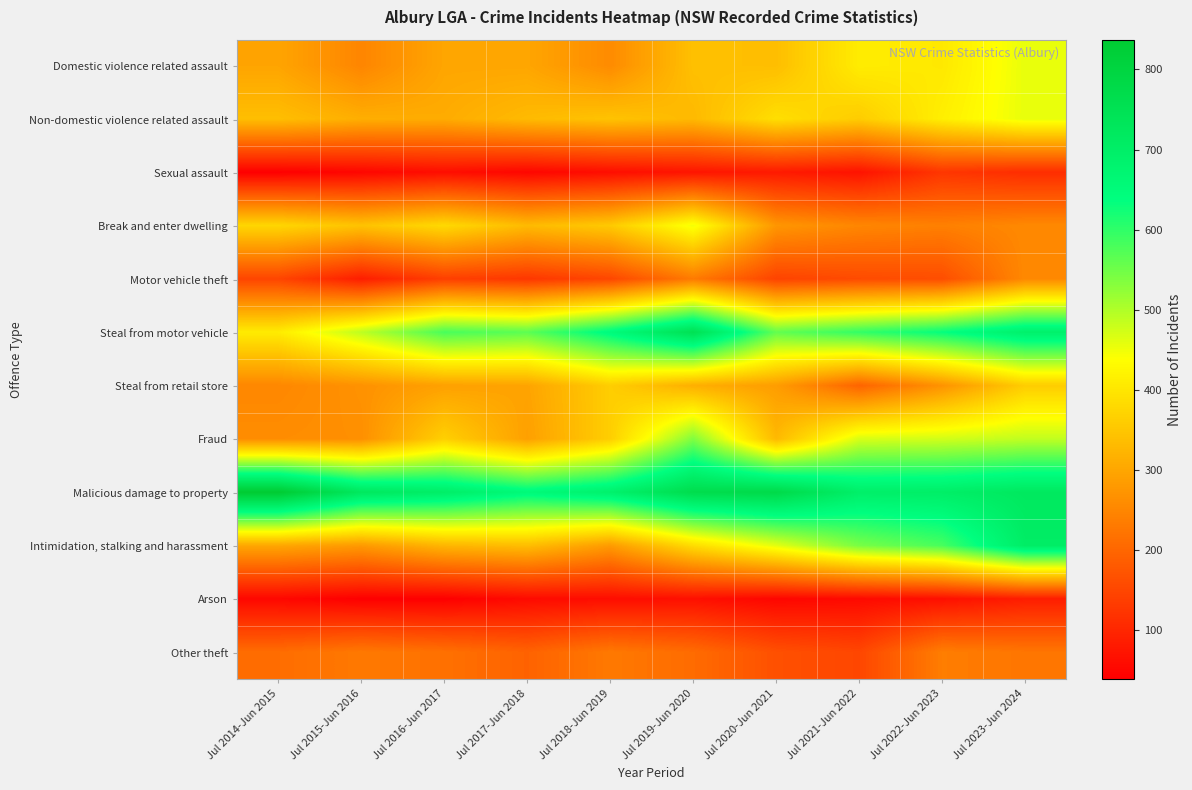

Reading left to right, what are all the values shown in this chart?

Domestic violence related assault: Jul 2014-Jun 2015=297	Jul 2015-Jun 2016=248	Jul 2016-Jun 2017=299	Jul 2017-Jun 2018=299	Jul 2018-Jun 2019=257	Jul 2019-Jun 2020=340	Jul 2020-Jun 2021=337	Jul 2021-Jun 2022=409	Jul 2022-Jun 2023=403	Jul 2023-Jun 2024=456
Non-domestic violence related assault: Jul 2014-Jun 2015=337	Jul 2015-Jun 2016=312	Jul 2016-Jun 2017=308	Jul 2017-Jun 2018=331	Jul 2018-Jun 2019=344	Jul 2019-Jun 2020=329	Jul 2020-Jun 2021=388	Jul 2021-Jun 2022=359	Jul 2022-Jun 2023=413	Jul 2023-Jun 2024=456
Sexual assault: Jul 2014-Jun 2015=39	Jul 2015-Jun 2016=49	Jul 2016-Jun 2017=61	Jul 2017-Jun 2018=49	Jul 2018-Jun 2019=61	Jul 2019-Jun 2020=72	Jul 2020-Jun 2021=80	Jul 2021-Jun 2022=69	Jul 2022-Jun 2023=124	Jul 2023-Jun 2024=110
Break and enter dwelling: Jul 2014-Jun 2015=375	Jul 2015-Jun 2016=344	Jul 2016-Jun 2017=380	Jul 2017-Jun 2018=331	Jul 2018-Jun 2019=355	Jul 2019-Jun 2020=448	Jul 2020-Jun 2021=275	Jul 2021-Jun 2022=250	Jul 2022-Jun 2023=240	Jul 2023-Jun 2024=254
Motor vehicle theft: Jul 2014-Jun 2015=148	Jul 2015-Jun 2016=86	Jul 2016-Jun 2017=139	Jul 2017-Jun 2018=126	Jul 2018-Jun 2019=150	Jul 2019-Jun 2020=232	Jul 2020-Jun 2021=145	Jul 2021-Jun 2022=157	Jul 2022-Jun 2023=161	Jul 2023-Jun 2024=254
Steal from motor vehicle: Jul 2014-Jun 2015=408	Jul 2015-Jun 2016=490	Jul 2016-Jun 2017=581	Jul 2017-Jun 2018=566	Jul 2018-Jun 2019=650	Jul 2019-Jun 2020=752	Jul 2020-Jun 2021=561	Jul 2021-Jun 2022=598	Jul 2022-Jun 2023=634	Jul 2023-Jun 2024=690
Steal from retail store: Jul 2014-Jun 2015=251	Jul 2015-Jun 2016=268	Jul 2016-Jun 2017=291	Jul 2017-Jun 2018=296	Jul 2018-Jun 2019=361	Jul 2019-Jun 2020=313	Jul 2020-Jun 2021=285	Jul 2021-Jun 2022=196	Jul 2022-Jun 2023=269	Jul 2023-Jun 2024=360
Fraud: Jul 2014-Jun 2015=260	Jul 2015-Jun 2016=264	Jul 2016-Jun 2017=365	Jul 2017-Jun 2018=290	Jul 2018-Jun 2019=362	Jul 2019-Jun 2020=537	Jul 2020-Jun 2021=329	Jul 2021-Jun 2022=469	Jul 2022-Jun 2023=474	Jul 2023-Jun 2024=487
Malicious damage to property: Jul 2014-Jun 2015=837	Jul 2015-Jun 2016=724	Jul 2016-Jun 2017=700	Jul 2017-Jun 2018=655	Jul 2018-Jun 2019=688	Jul 2019-Jun 2020=768	Jul 2020-Jun 2021=778	Jul 2021-Jun 2022=696	Jul 2022-Jun 2023=700	Jul 2023-Jun 2024=721
Intimidation, stalking and harassment: Jul 2014-Jun 2015=300	Jul 2015-Jun 2016=280	Jul 2016-Jun 2017=324	Jul 2017-Jun 2018=336	Jul 2018-Jun 2019=282	Jul 2019-Jun 2020=384	Jul 2020-Jun 2021=460	Jul 2021-Jun 2022=543	Jul 2022-Jun 2023=581	Jul 2023-Jun 2024=704
Arson: Jul 2014-Jun 2015=51	Jul 2015-Jun 2016=39	Jul 2016-Jun 2017=39	Jul 2017-Jun 2018=56	Jul 2018-Jun 2019=60	Jul 2019-Jun 2020=64	Jul 2020-Jun 2021=49	Jul 2021-Jun 2022=55	Jul 2022-Jun 2023=64	Jul 2023-Jun 2024=85
Other theft: Jul 2014-Jun 2015=210	Jul 2015-Jun 2016=229	Jul 2016-Jun 2017=216	Jul 2017-Jun 2018=194	Jul 2018-Jun 2019=229	Jul 2019-Jun 2020=208	Jul 2020-Jun 2021=165	Jul 2021-Jun 2022=150	Jul 2022-Jun 2023=236	Jul 2023-Jun 2024=224